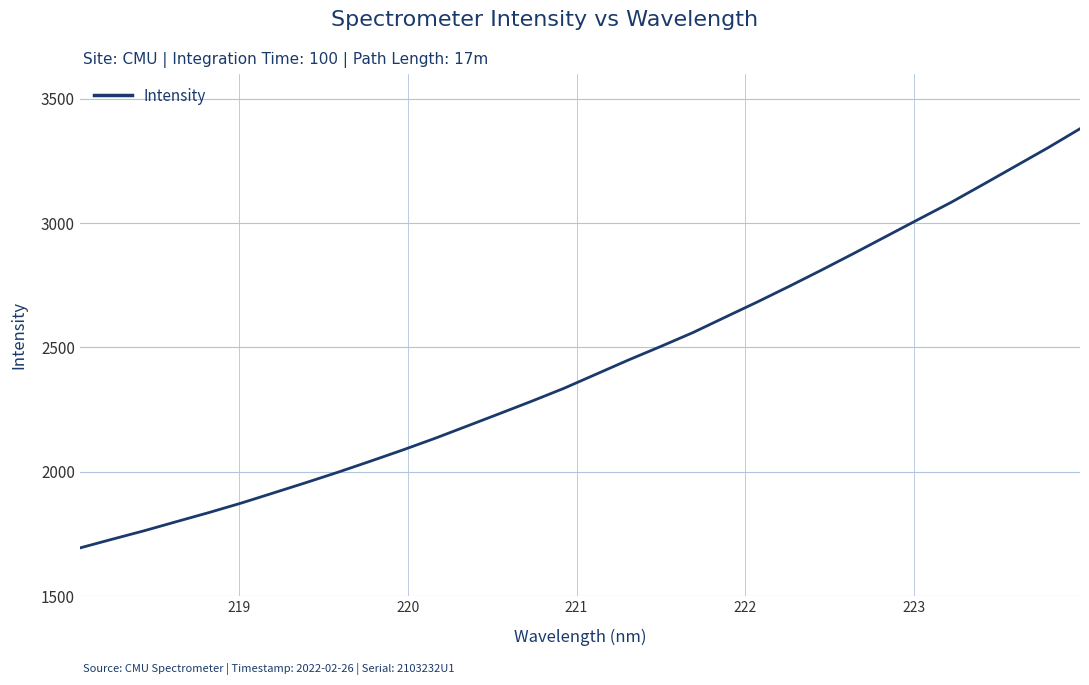

What is the difference between the maximum and second lowest values?

1651.5